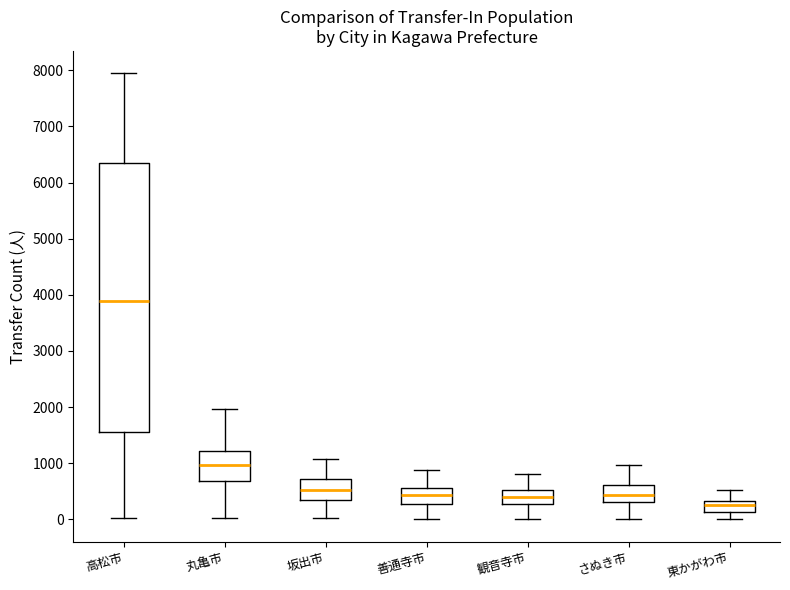

Which box is the tallest, from its lower edge to its upper edge?

高松市